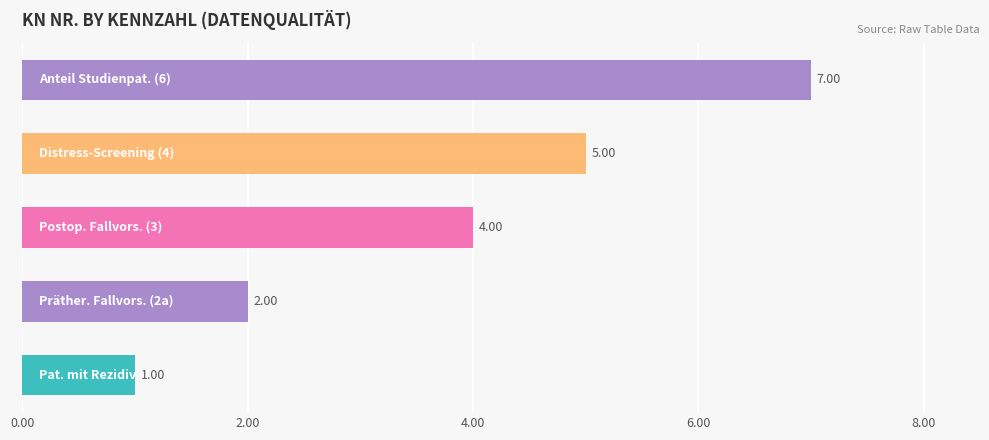

What is the average value?

4